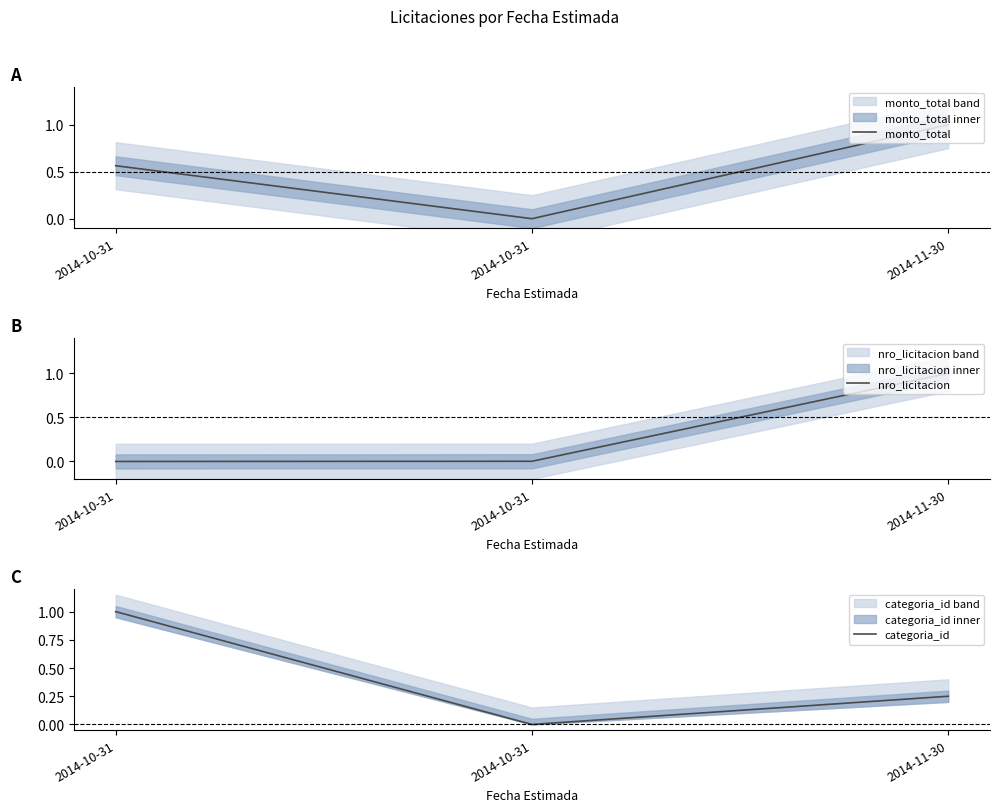

Does the chart have visible grid lines?

No